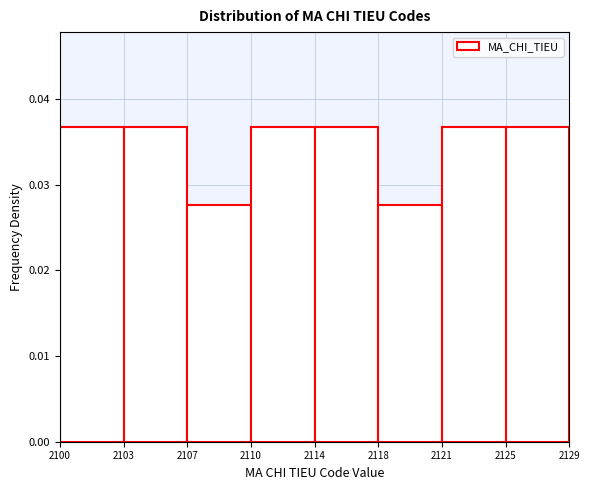

Which has a higher value, 2100 or 2118?

2100